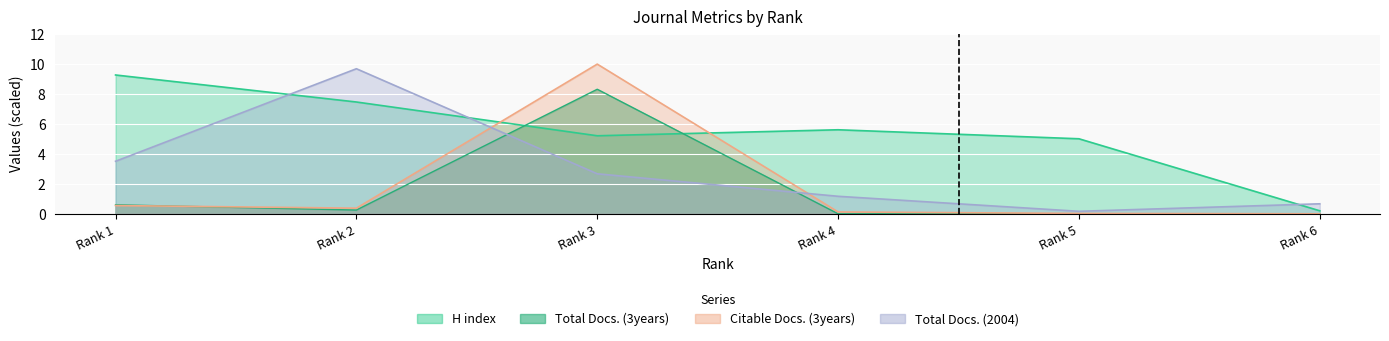

After their last crossing, which series has the higher values: Total Cites (3years) or Total Docs. (2004)?

Total Docs. (2004)